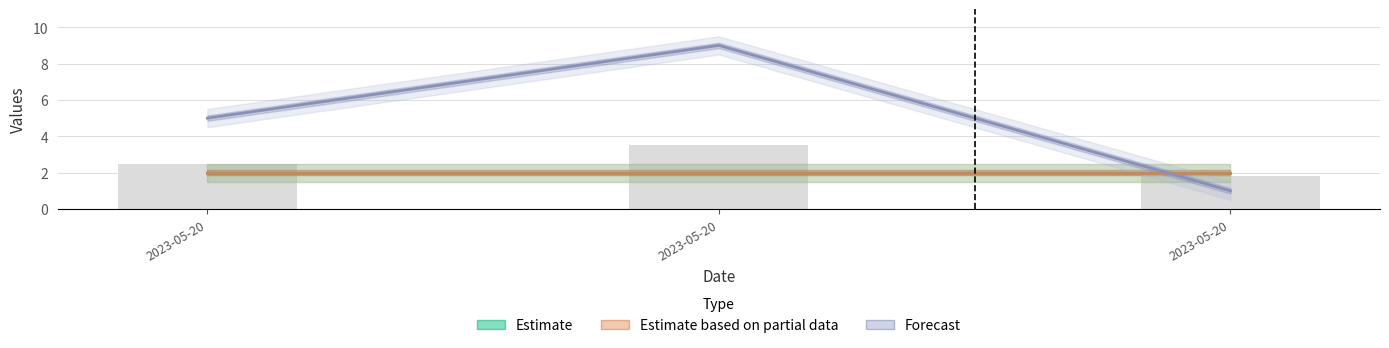

How many data points does each series have?

3